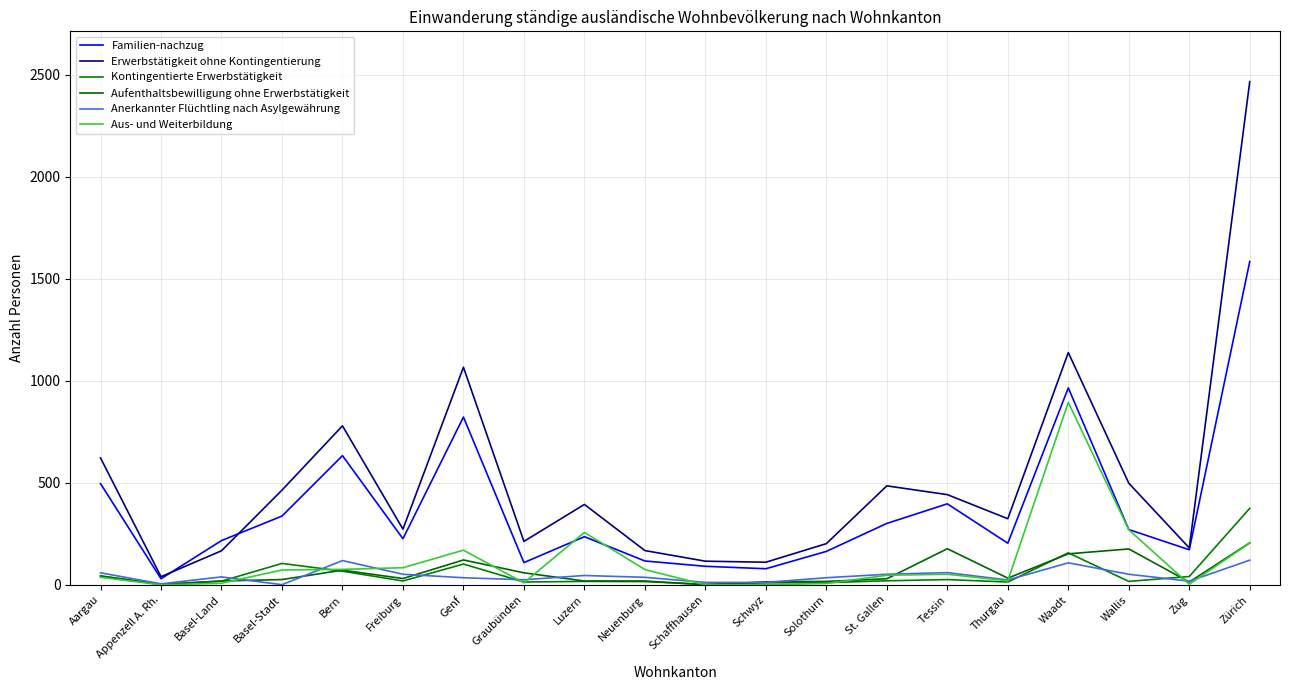

How many interior local valleys does the Aufenthaltsbewilligung ohne Erwerbstätigkeit series have?

5